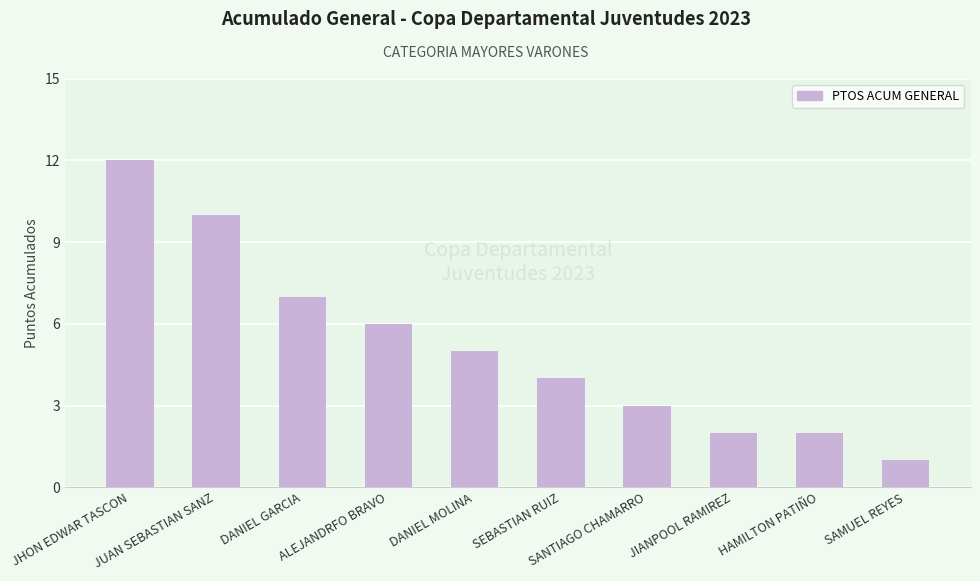

Read the value at ALEJANDRFO BRAVO.

6